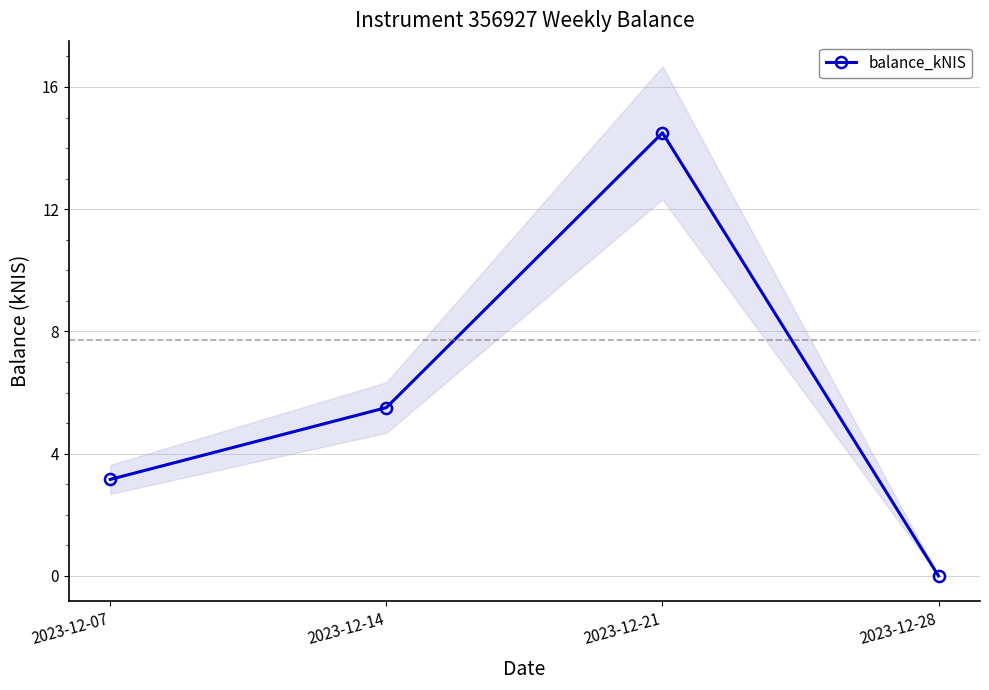

Reading left to right, extract all data points from this chart.

3.2	5.5	14.5	0.0